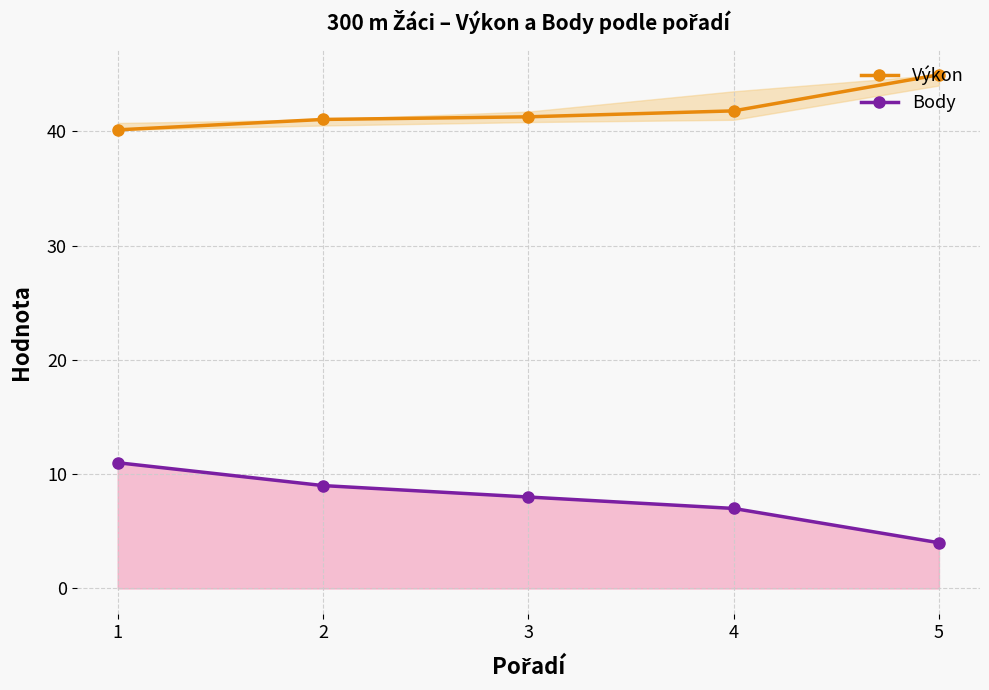

What is the lowest value of the Body series?

4.0